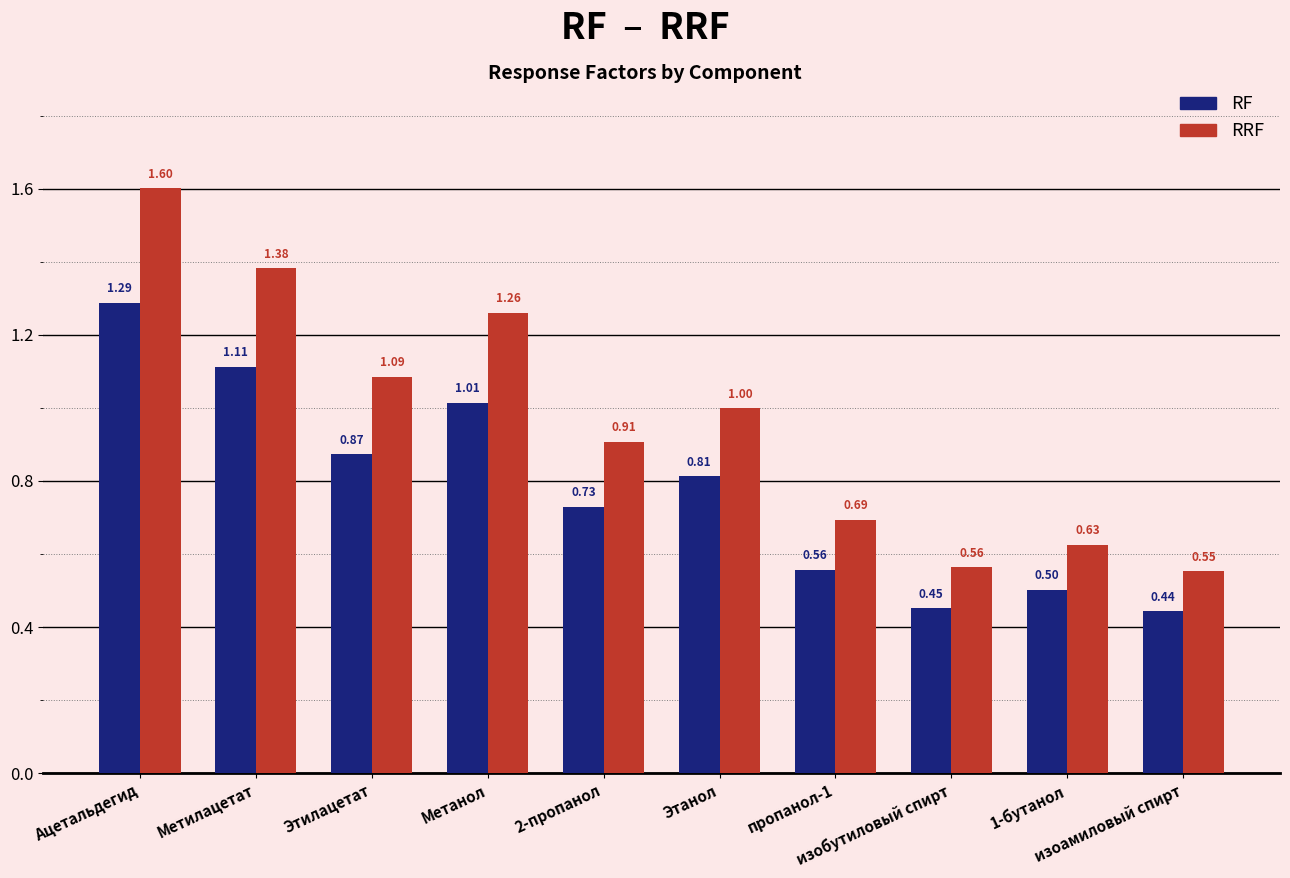

Which category has the lowest value across all series?

изоамиловый спирт